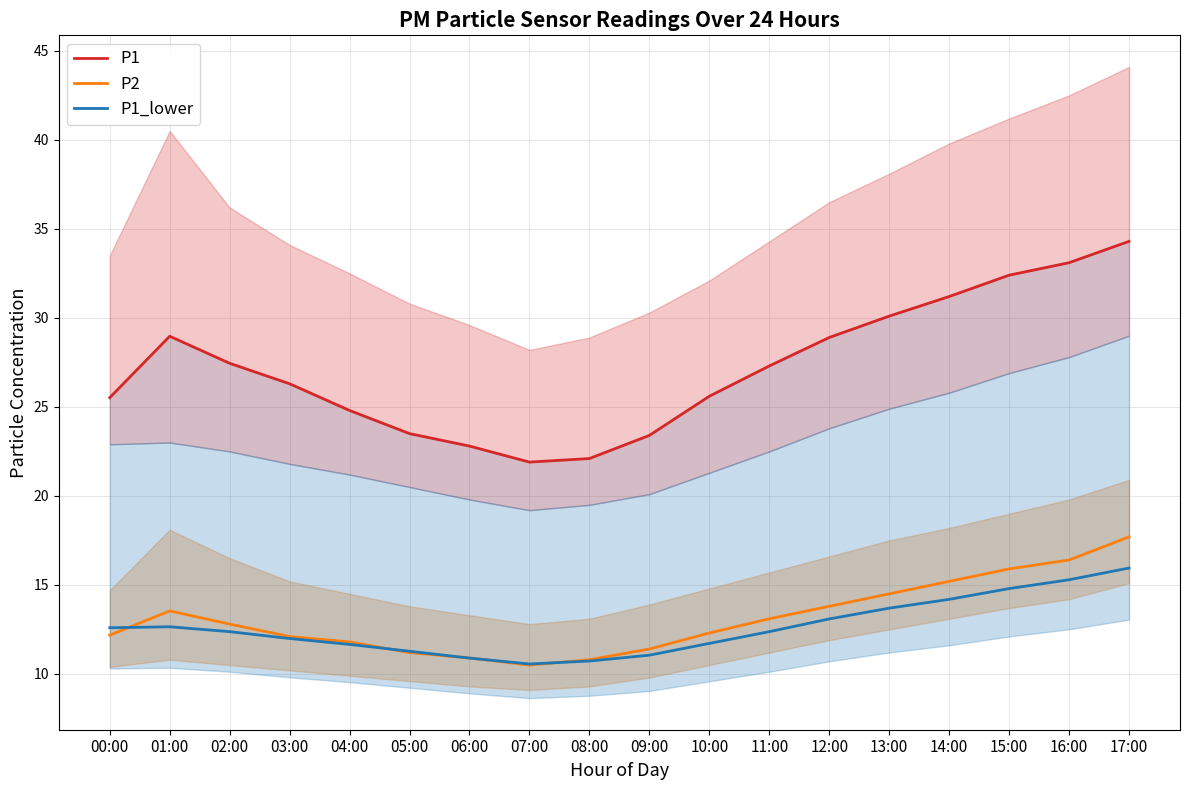

True or false: P2 has a value of 12.2 at 00:00.

True